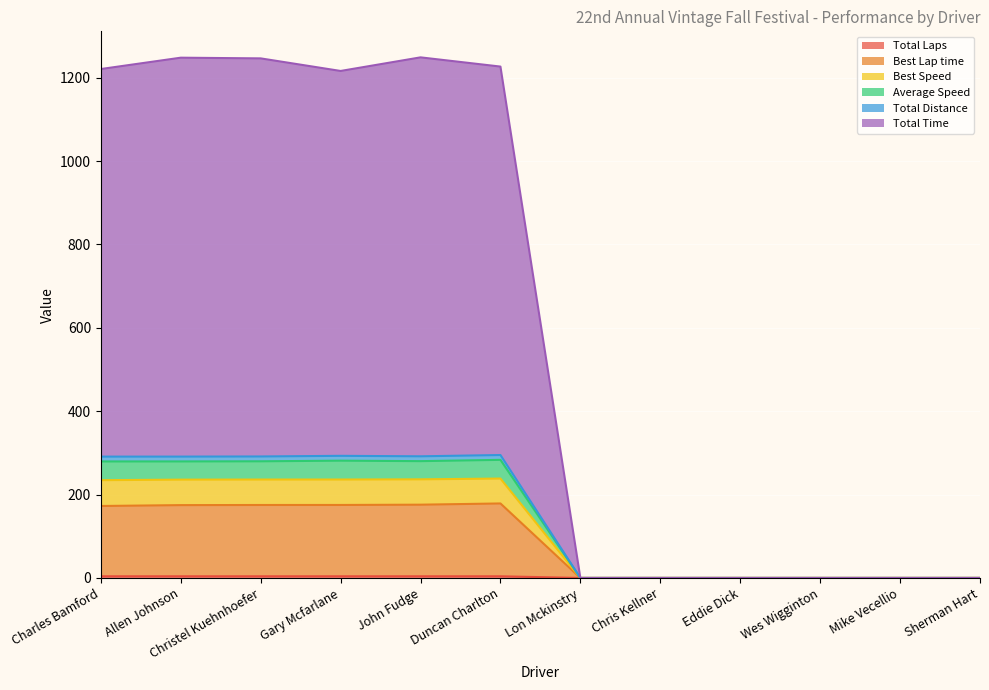

The value of Average Speed at Lon Mckinstry is -176.4. True or false?

False